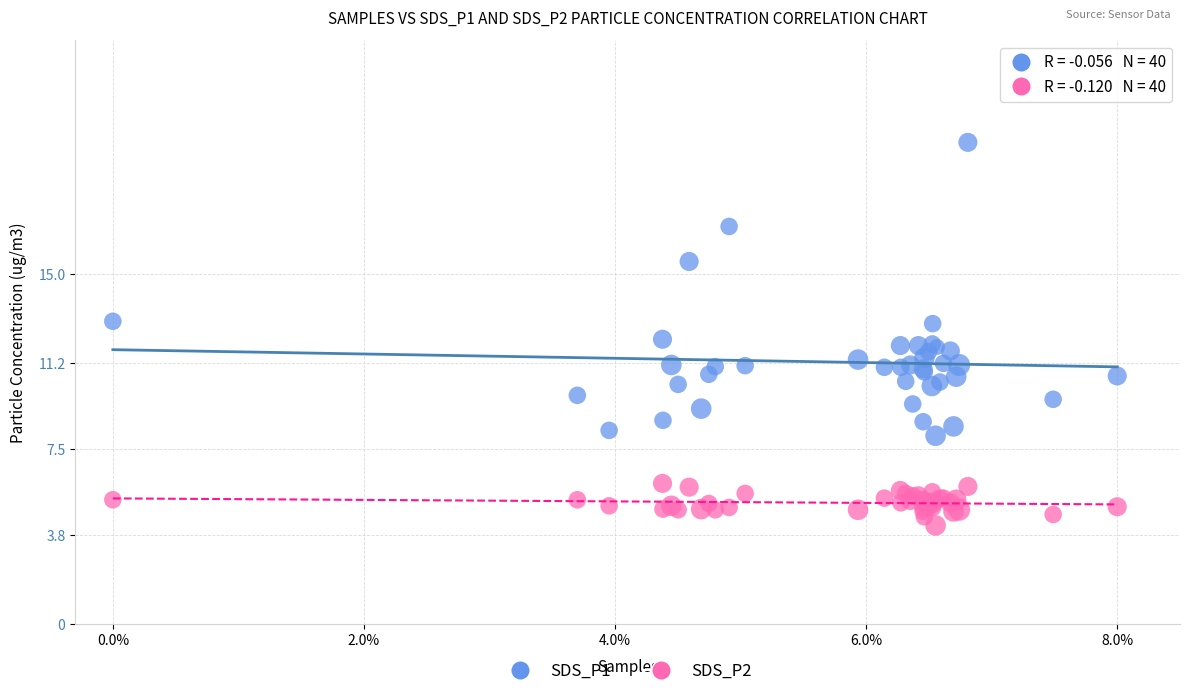

Which series has the widest spread of Y values?

SDS_P1